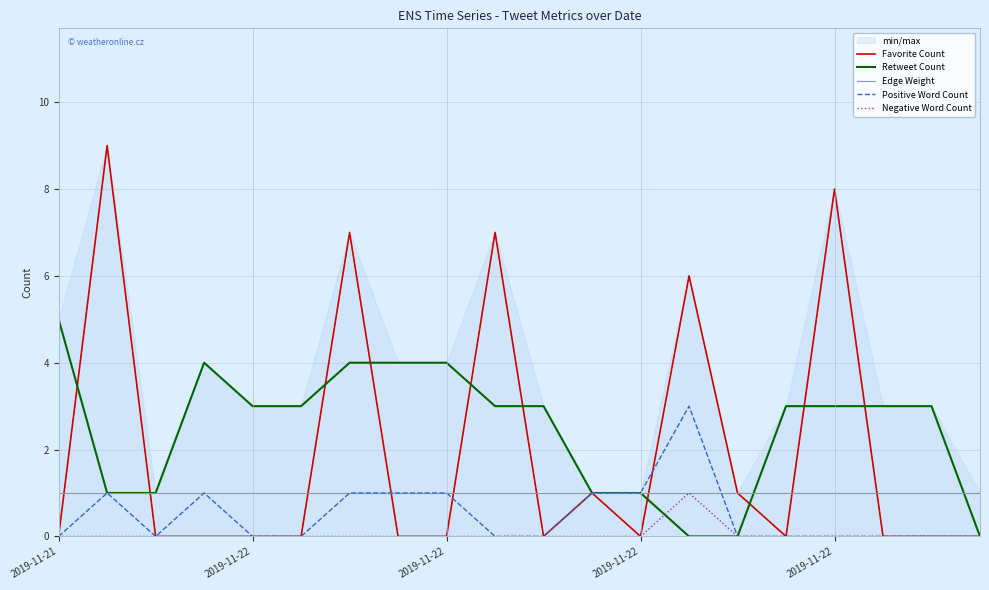

What is the total value across all series at 7?

6